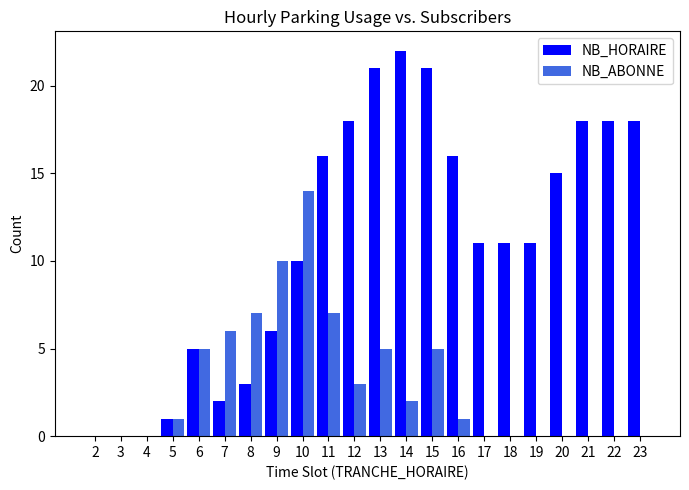

What is the greatest value displayed?

22